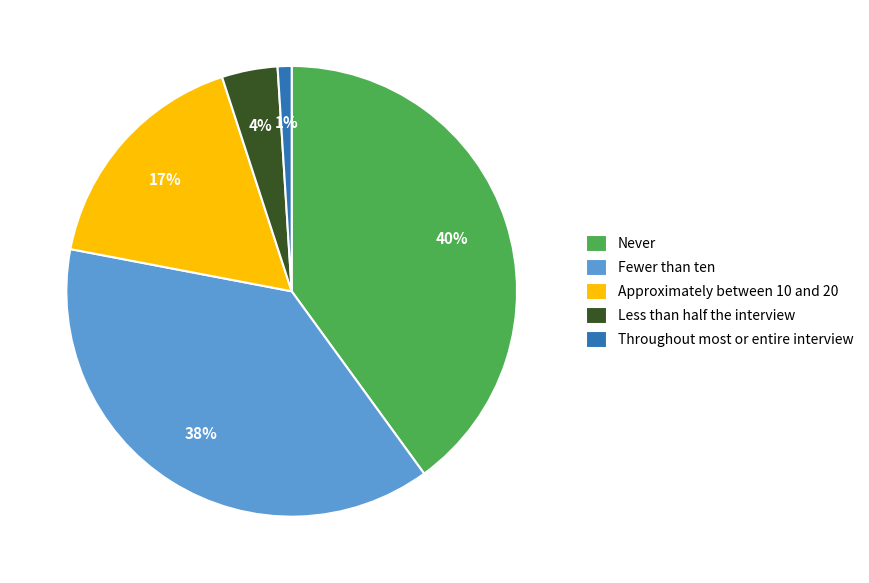

How many slices are in this pie chart?

5